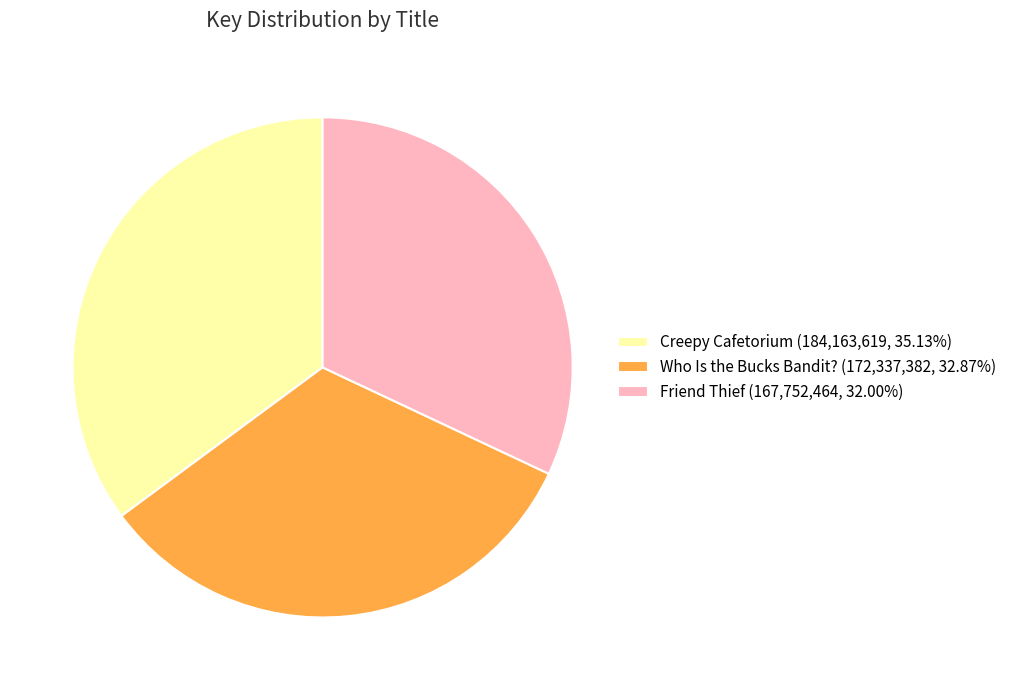

Combined, do Who Is the Bucks Bandit? (172,337,382, 32.87%) and Creepy Cafetorium (184,163,619, 35.13%) account for over 50%?

Yes